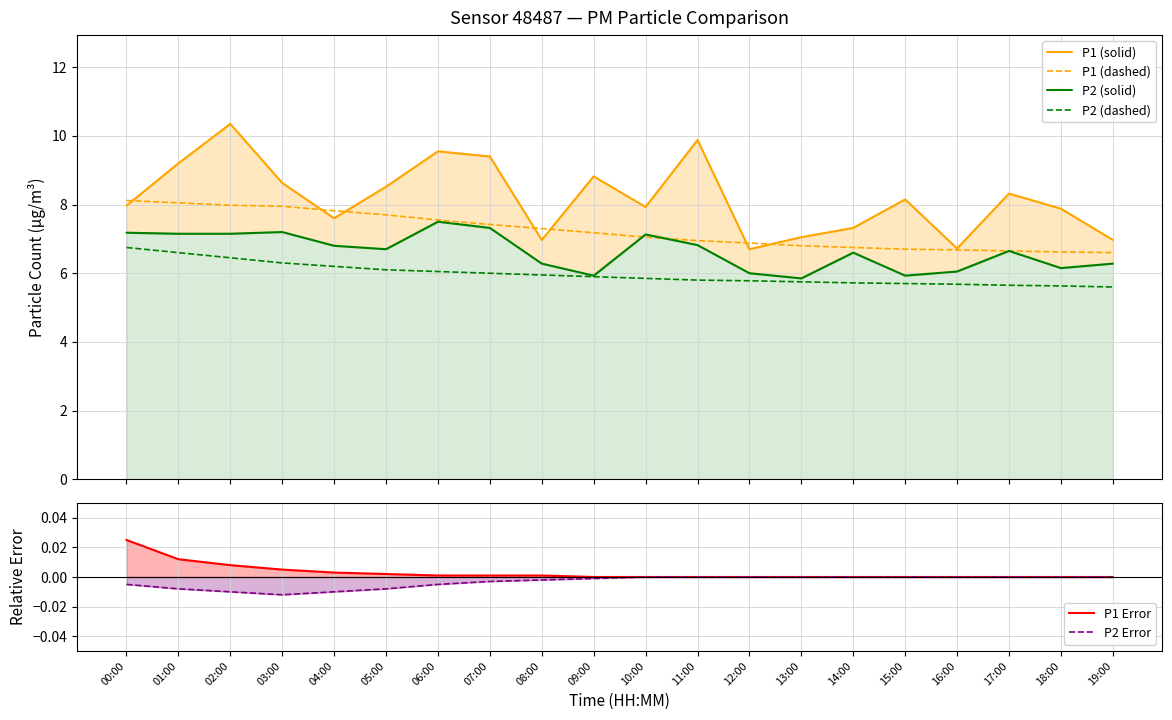

True or false: P1 (solid) has more than 0 points higher than both neighbors.

True